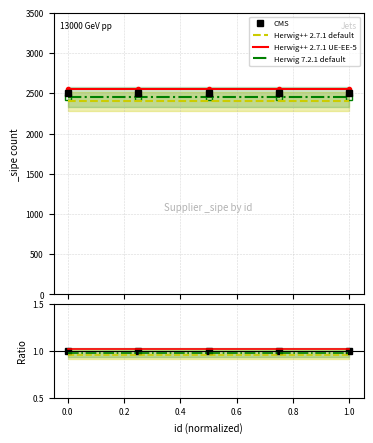

Between 0.6 and 0.0, which is larger?

0.6